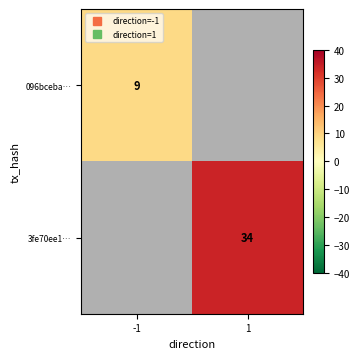

Which series has the largest range (max minus min)?

096bceba…